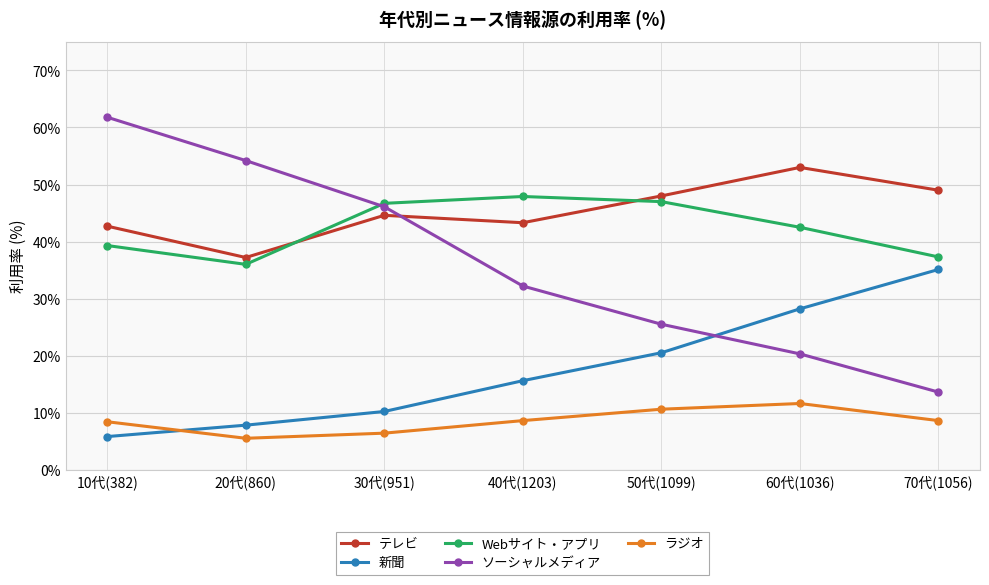

True or false: 新聞 has more than 2 interior local peaks.

False